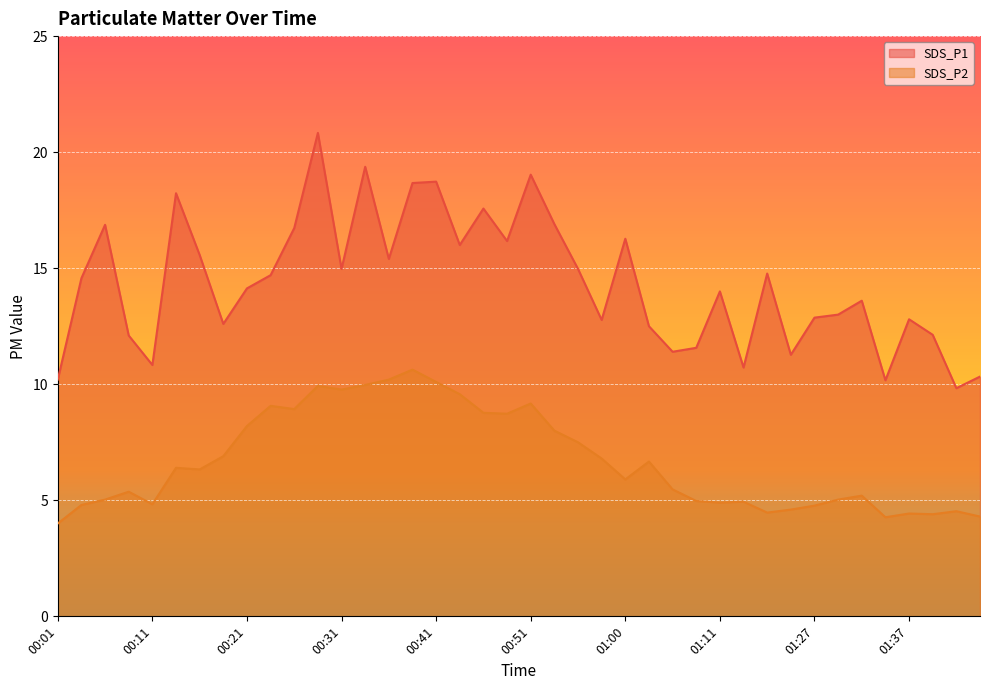

Rank the categories by SDS_P2 value from lowest to highest.

00:01, 01:34, 01:44, 01:39, 01:37, 01:16, 01:42, 01:24, 01:27, 00:04, 00:11, 01:11, 01:14, 01:08, 00:06, 01:29, 01:32, 00:08, 01:05, 01:00, 00:16, 00:13, 01:03, 00:58, 00:18, 00:56, 00:53, 00:21, 00:48, 00:46, 00:26, 00:23, 00:51, 00:43, 00:31, 00:28, 00:33, 00:41, 00:36, 00:38